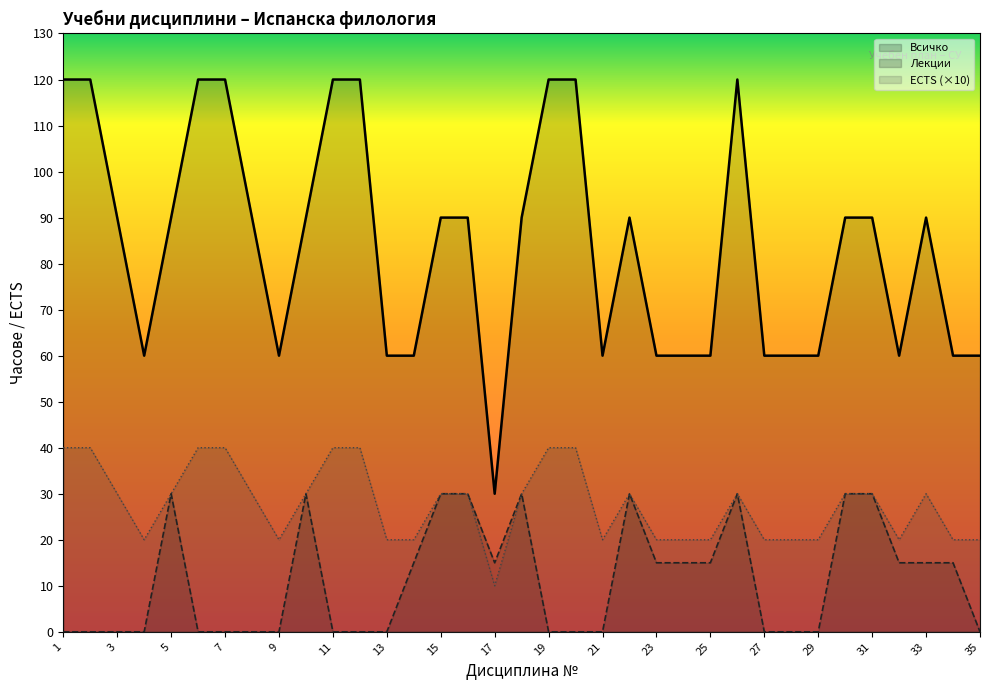

At which label does ECTS reach its minimum?

17